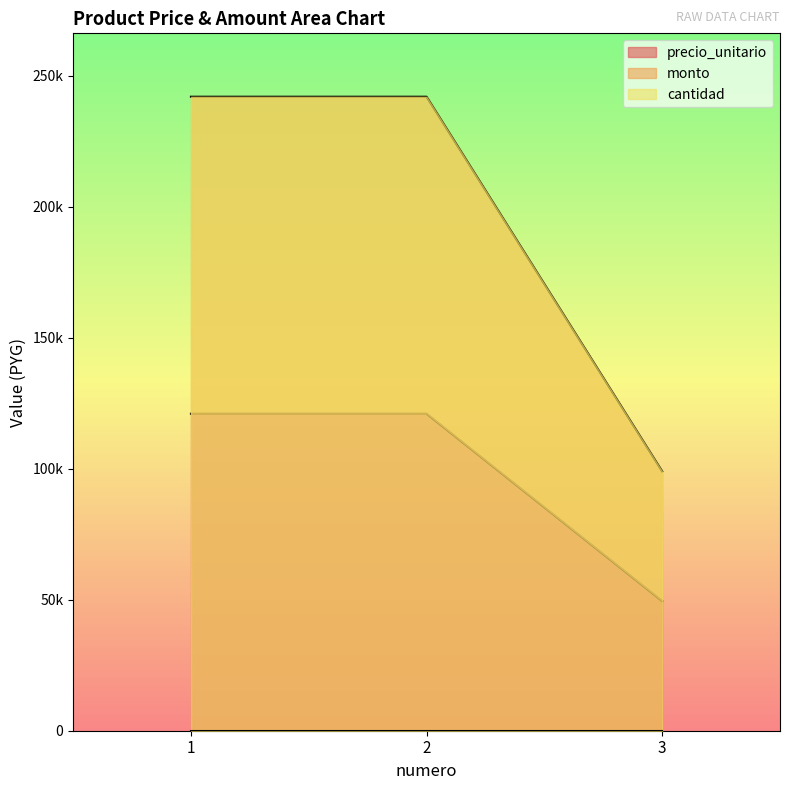

Count the precio_unitario values in the range 49500 to 121000.

3